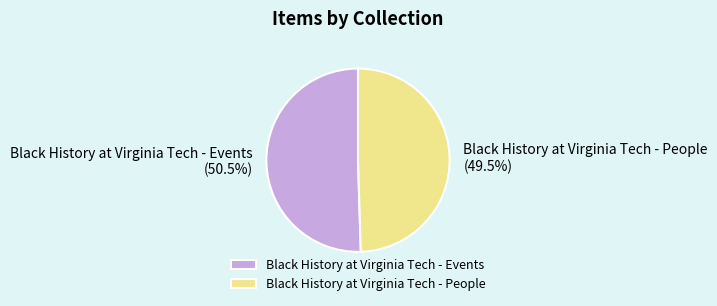

Rank the categories by value from highest to lowest.

Black History at Virginia Tech - Events, Black History at Virginia Tech - People